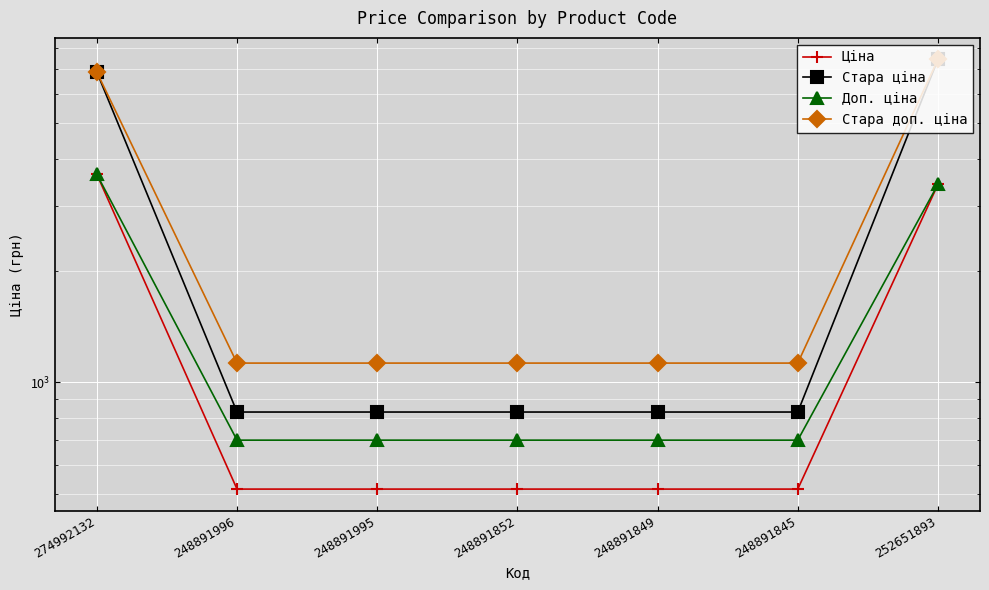

What is the difference between the maximum and minimum values in the Стара ціна series?

6603.8